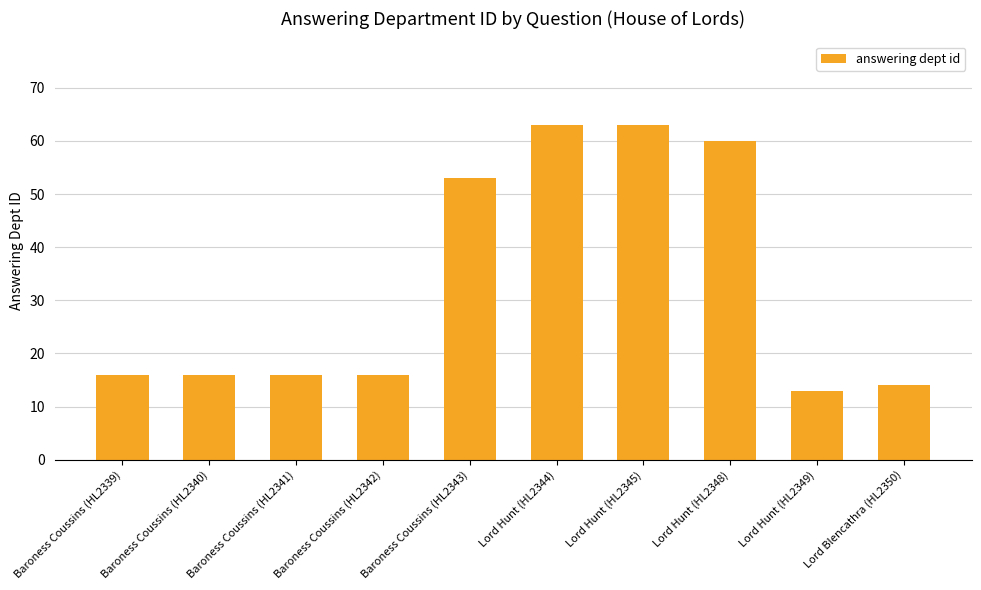

Which has a higher value, Lord Hunt (HL2345) or Baroness Coussins (HL2342)?

Lord Hunt (HL2345)